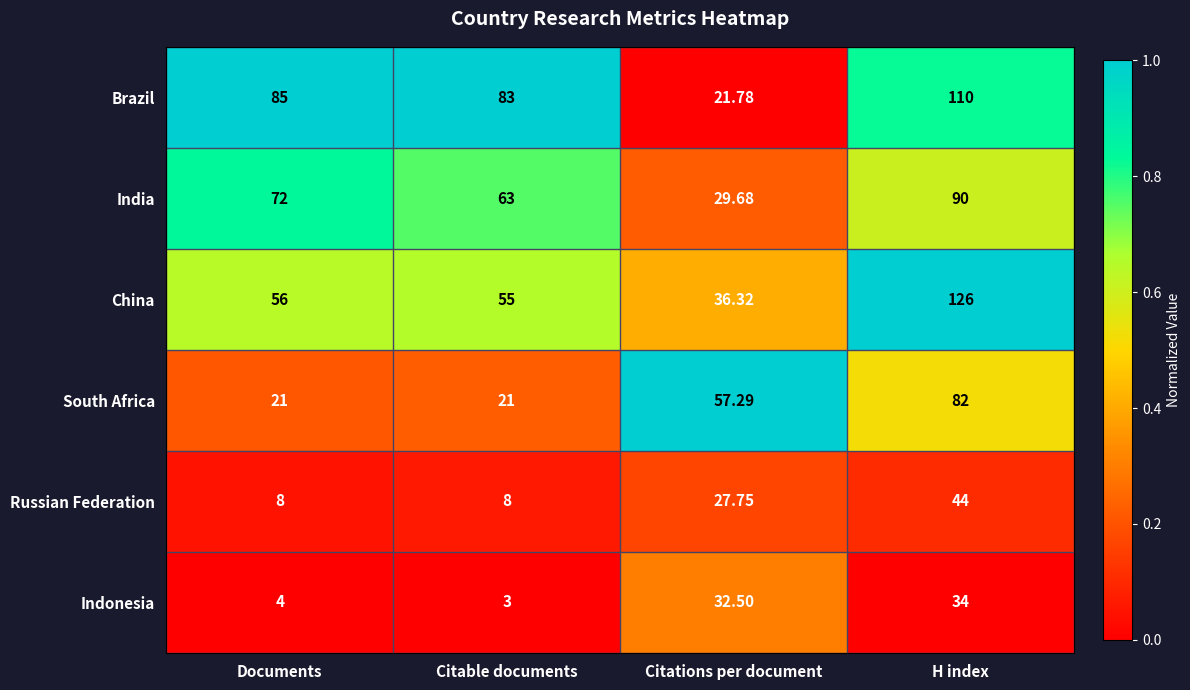

At which label is India closest to 59?

Citable documents